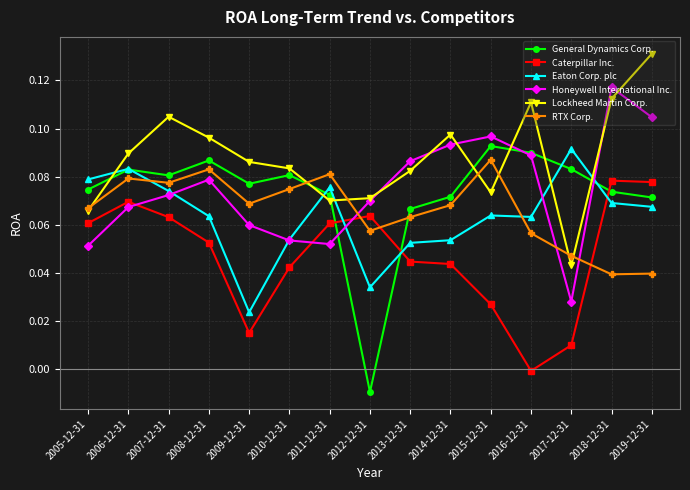

Is it true that Caterpillar Inc. equals 0.0 at 2011-12-31?

False